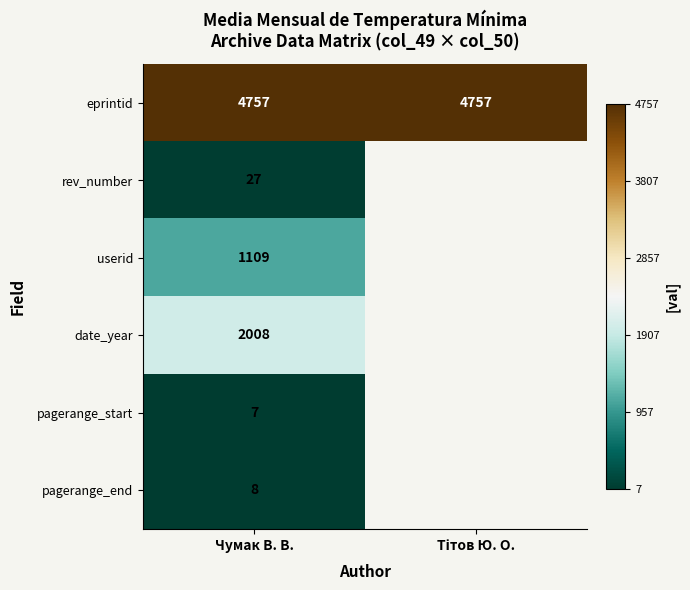

At how many categories does at least one series exceed 3367?

2